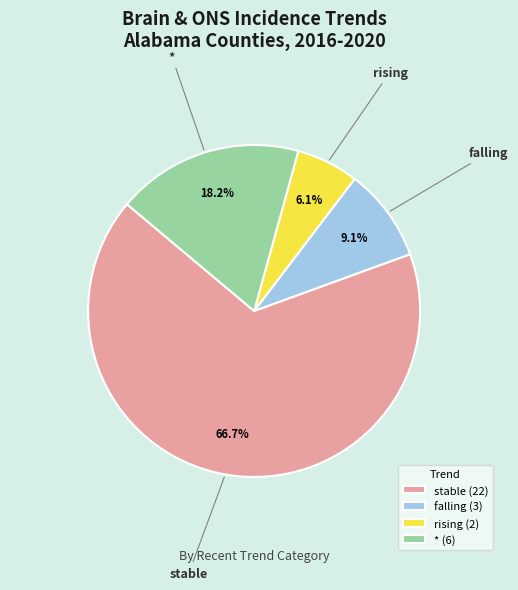

Is there a majority slice in this chart?

Yes